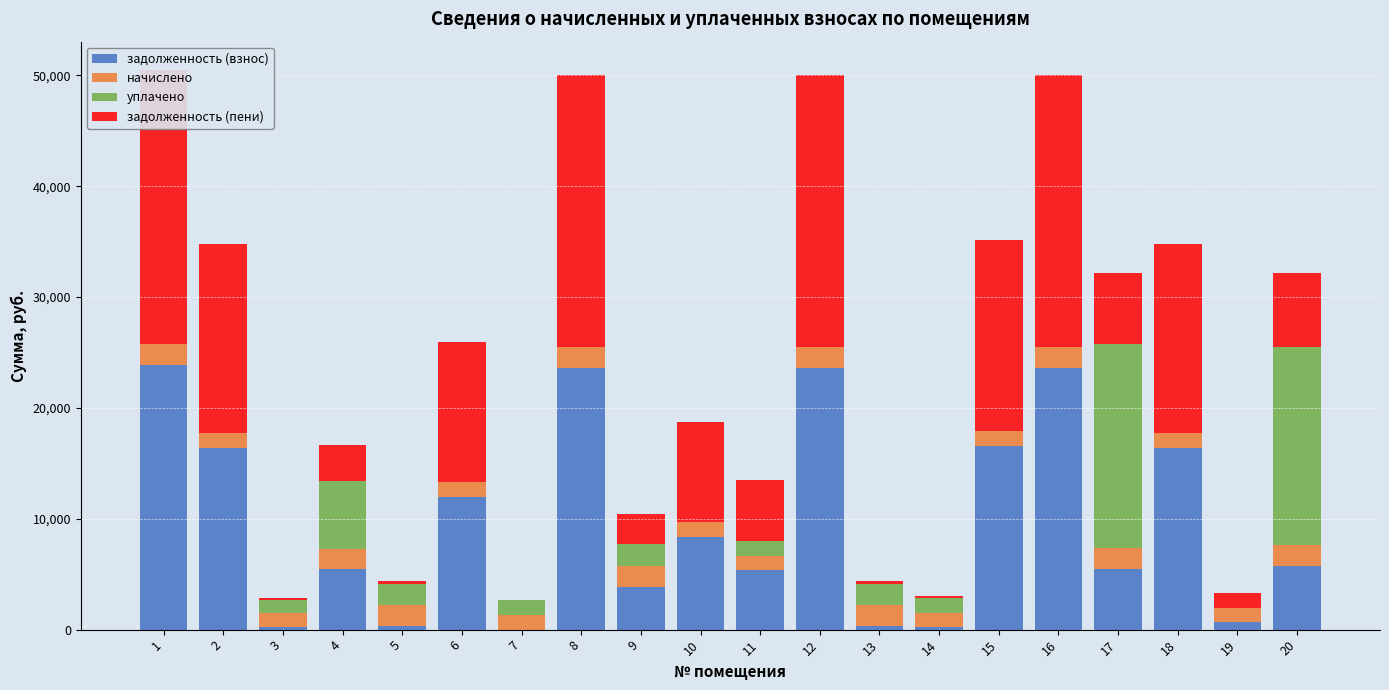

Is the value of задолженность (пени) at 6 greater than the value of начислено at 19?

Yes